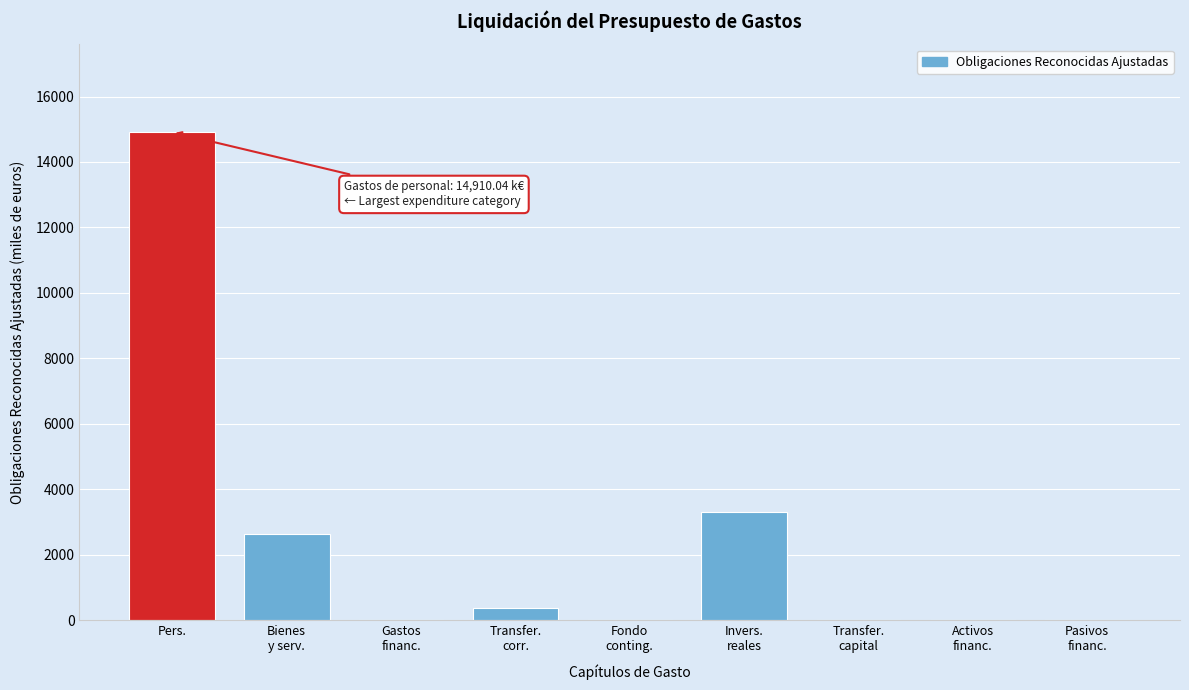

Which category has the highest value across all series?

Pers.